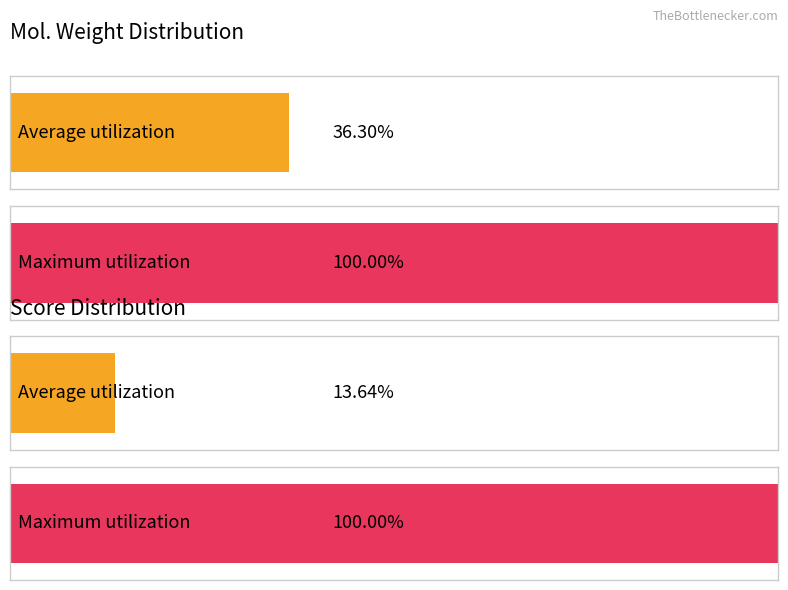

List the series in order of their peak value, highest first.

Score, Mol. weight [kDa]